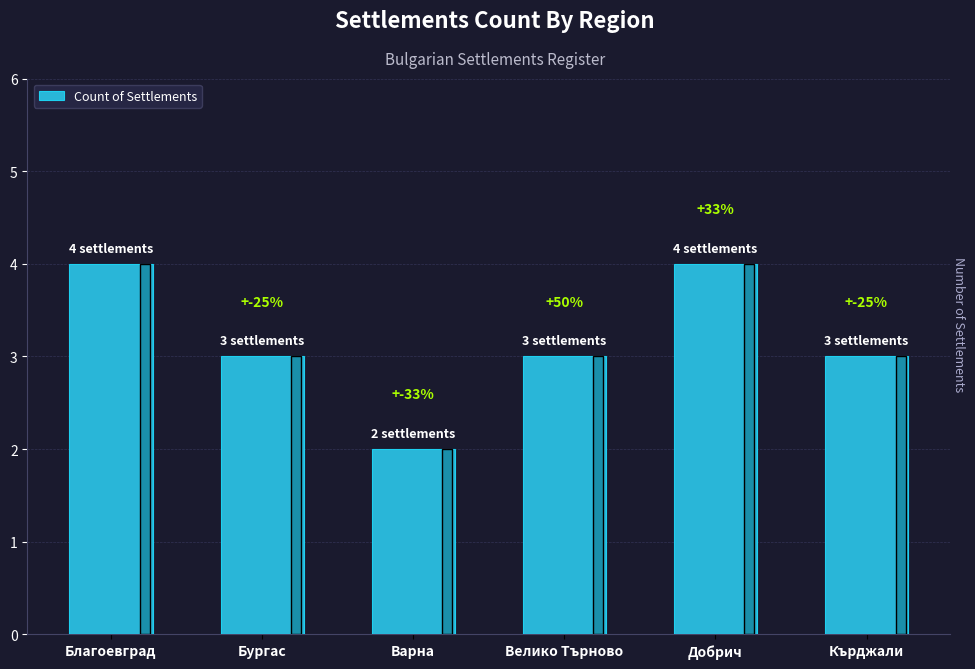

Between Добрич and Бургас, which is larger?

Добрич